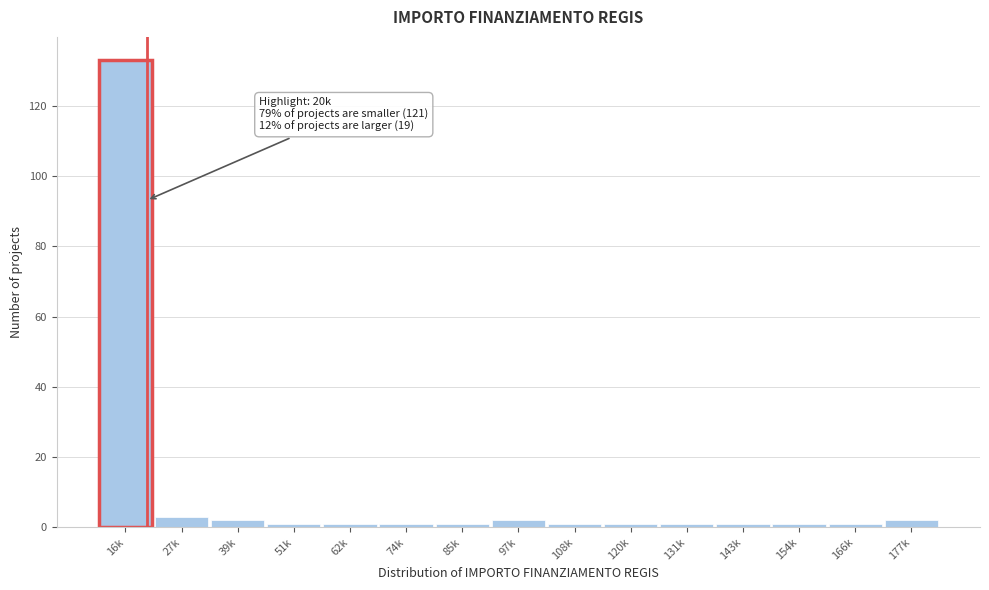

Reading right to left, extract all data points from this chart.

177k=2	166k=1	154k=1	143k=1	131k=1	120k=1	108k=1	97k=2	85k=1	74k=1	62k=1	51k=1	39k=2	27k=3	16k=133